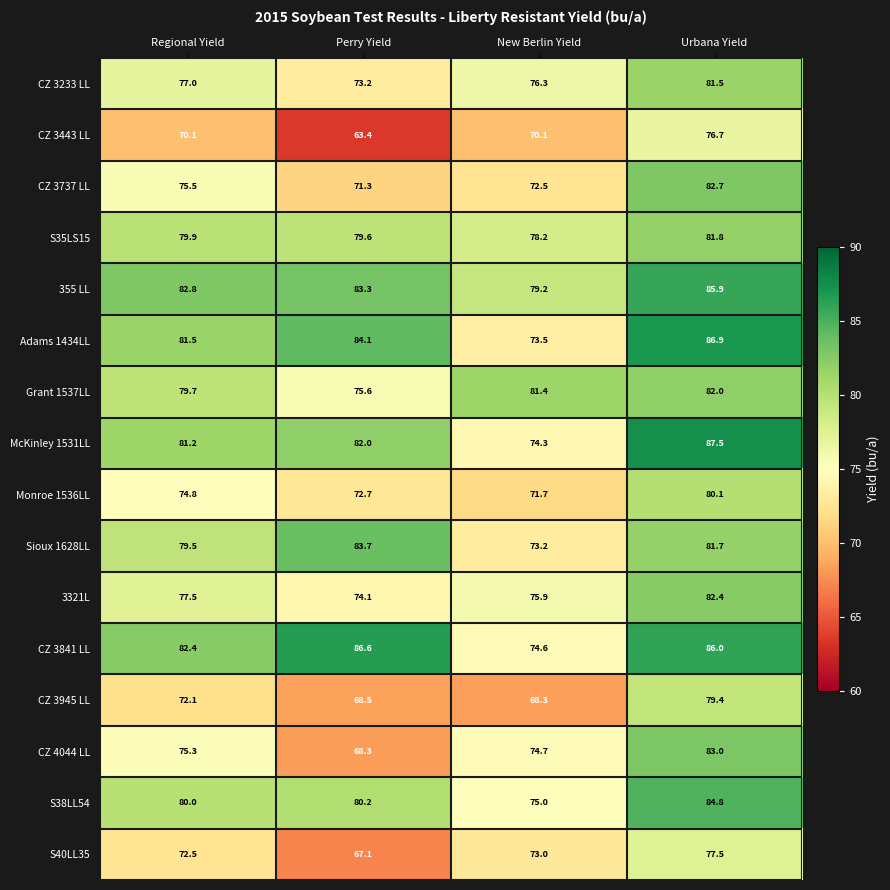

Rank the series by their maximum value, from highest to lowest.

McKinley 1531LL, Adams 1434LL, CZ 3841 LL, 355 LL, S38LL54, Sioux 1628LL, CZ 4044 LL, CZ 3737 LL, 3321L, Grant 1537LL, S35LS15, CZ 3233 LL, Monroe 1536LL, CZ 3945 LL, S40LL35, CZ 3443 LL